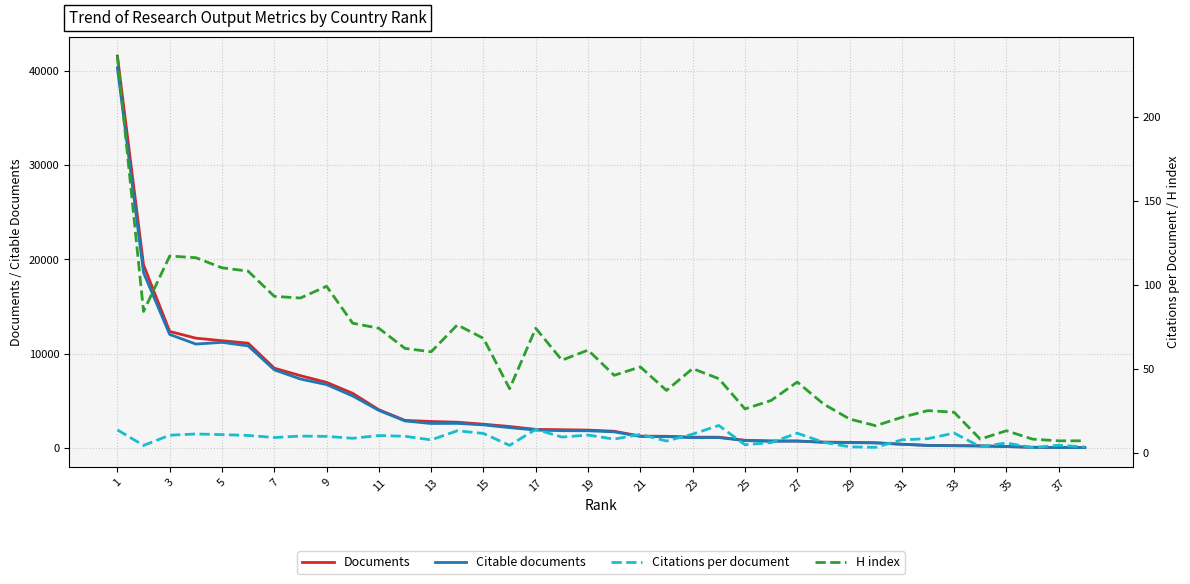

Which has a higher value, 31 or 15?

15